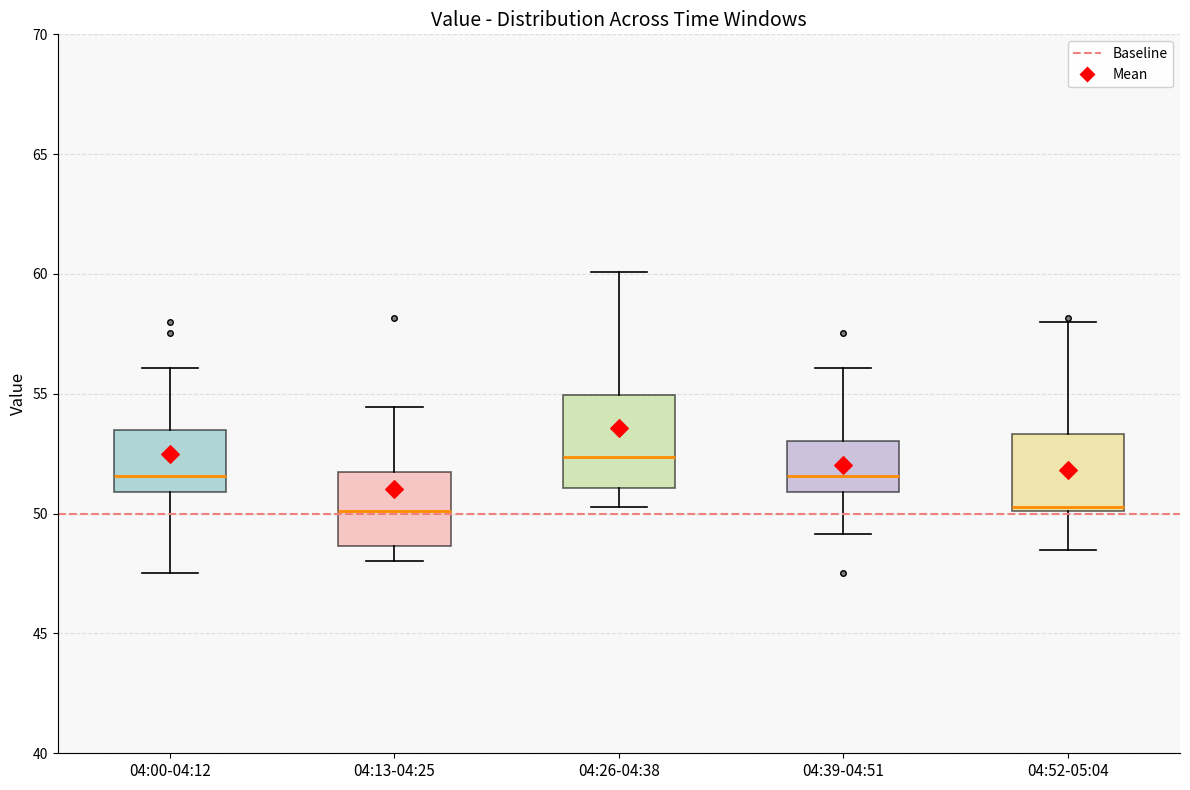

Comparing the boxes themselves (not the whiskers), which one is the tallest?

04:26-04:38